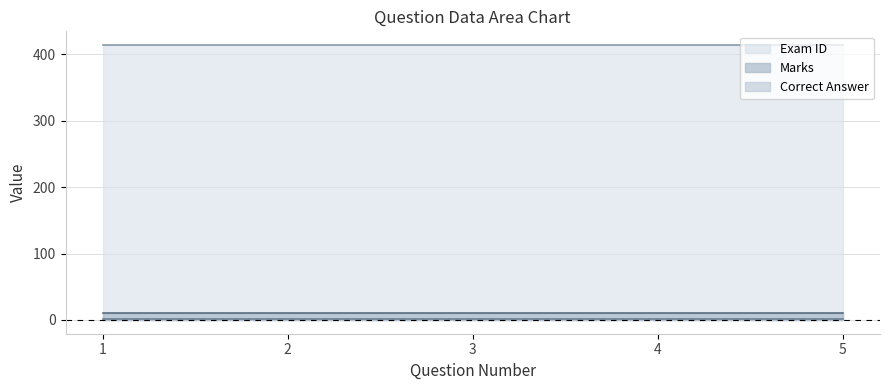

What is the minimum value shown in the chart?

1